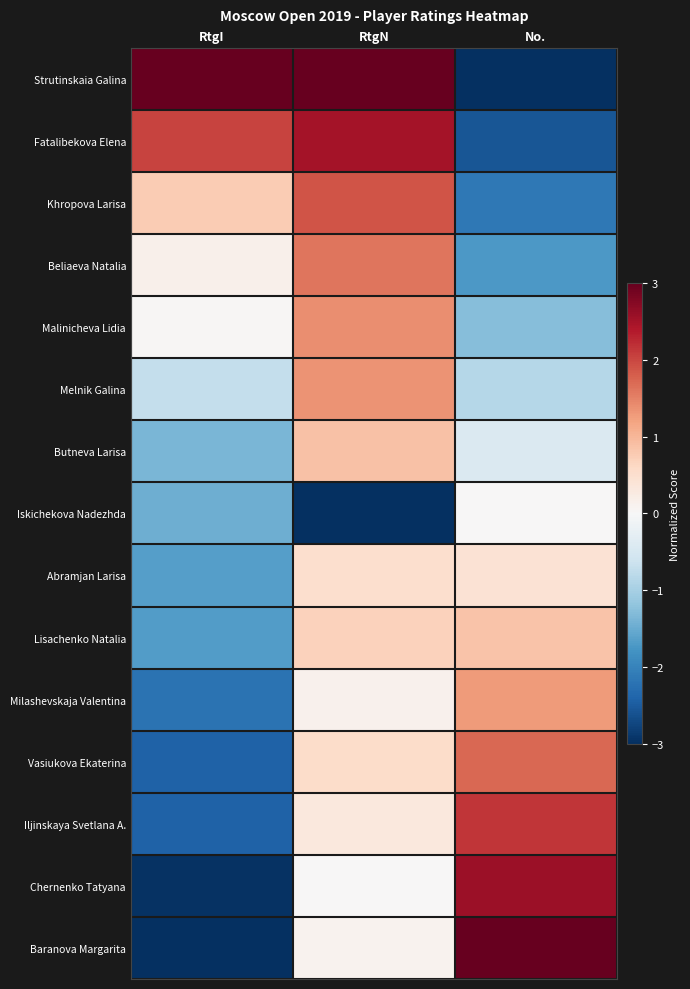

Which series changed the most between RtgI and No.?

Strutinskaia Galina